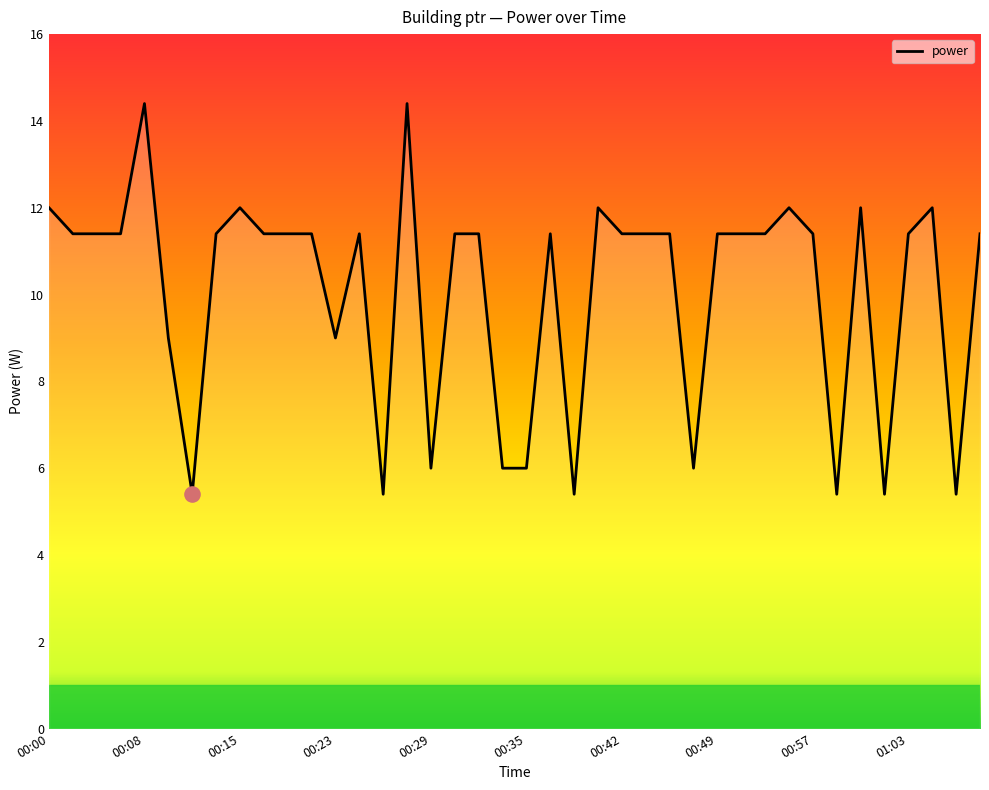

What is the difference between the maximum and minimum values?

9.0